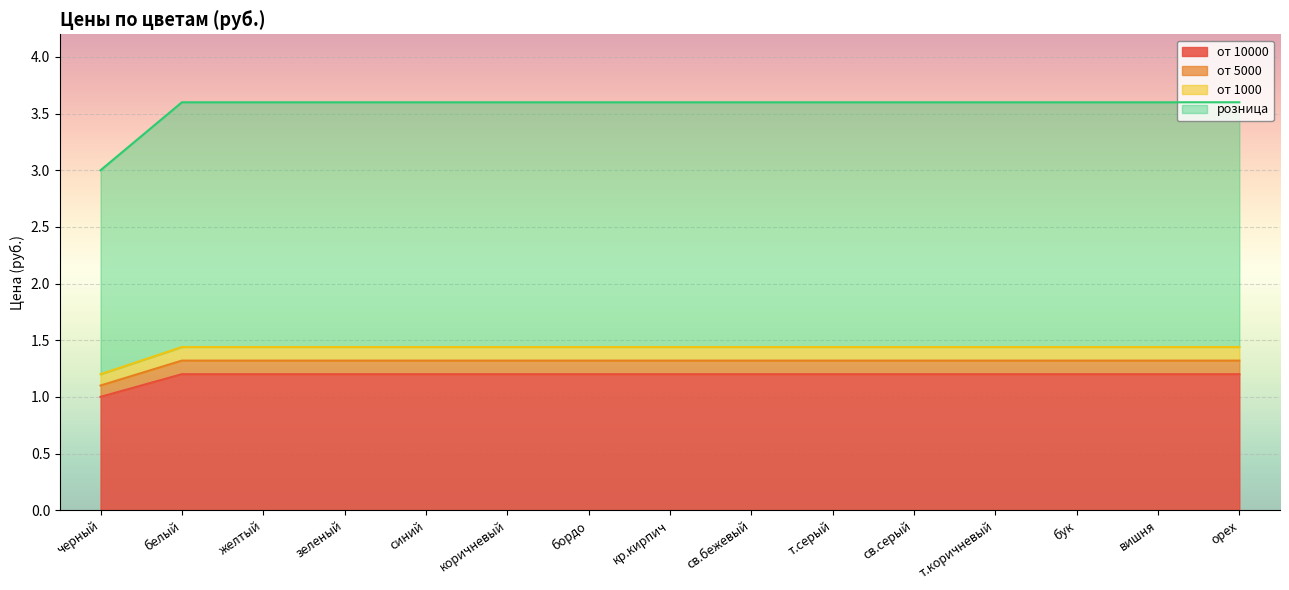

What is the label of the 1st point from the left?

черный